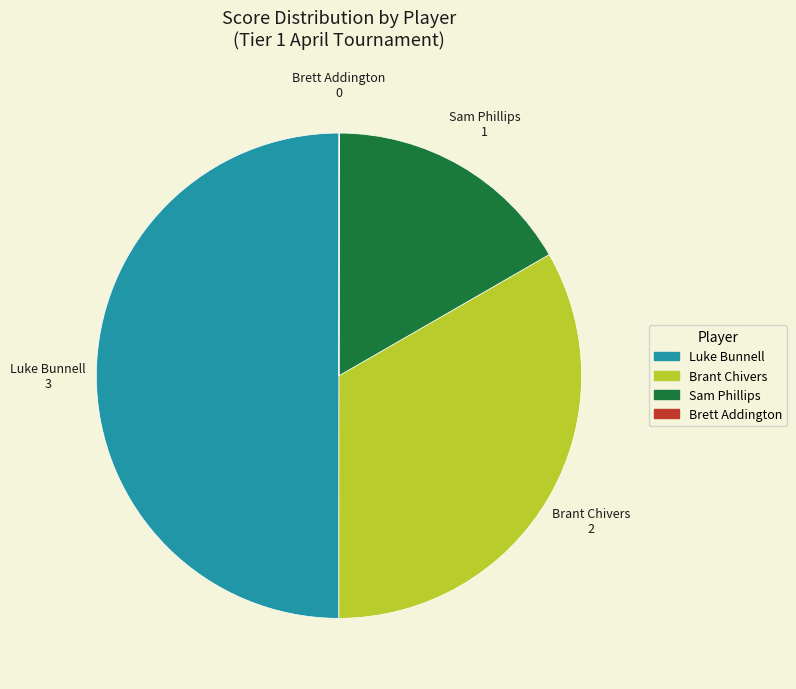

Does Sam Phillips account for over 50% of the chart?

No